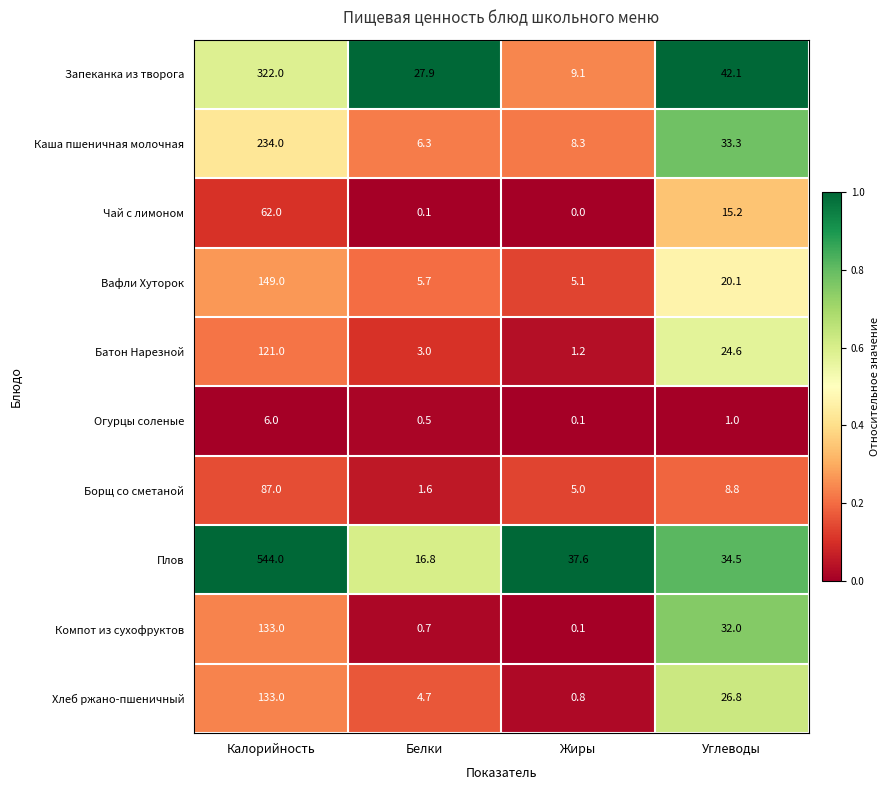

List the labels in order of Чай с лимоном value, largest first.

Калорийность, Углеводы, Белки, Жиры